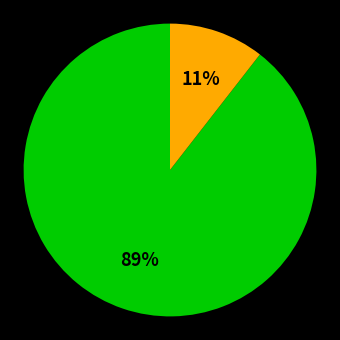

How many segments does this pie chart have?

2